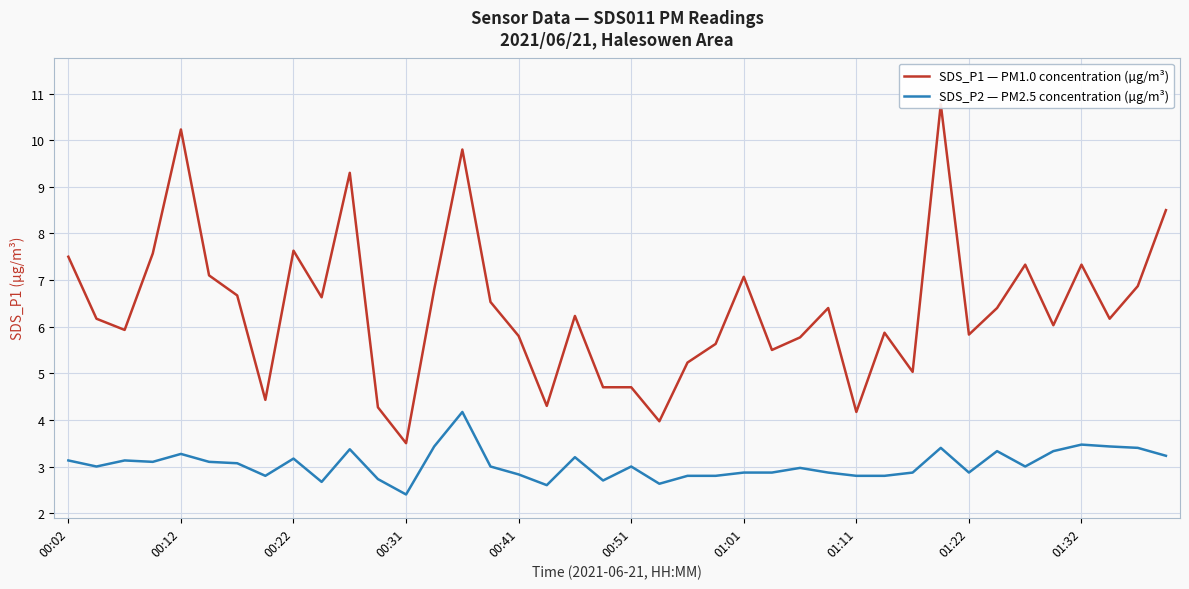

What is the maximum value shown in the chart?

10.8